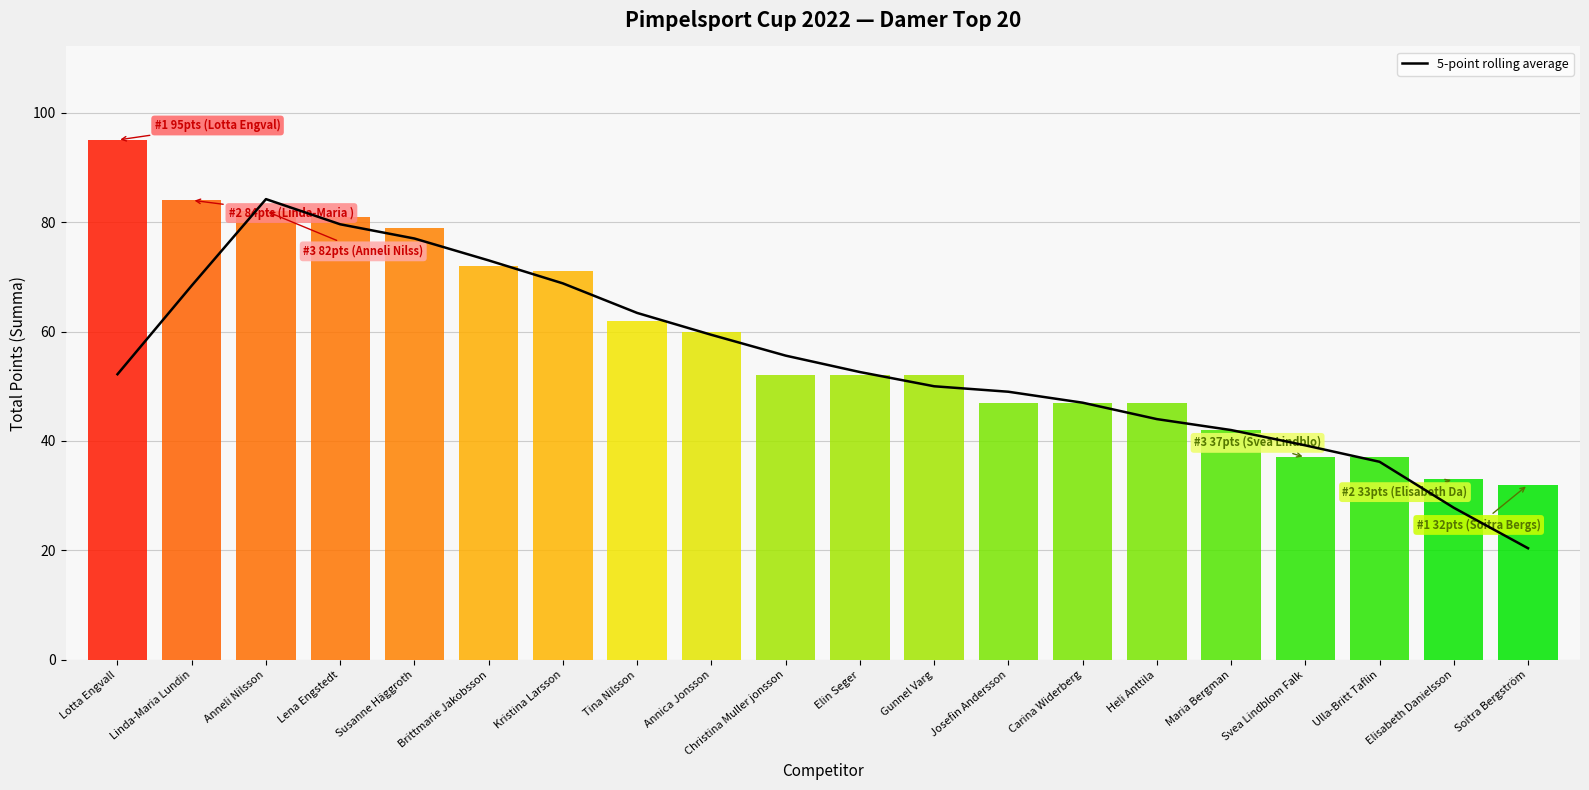

How many lines are shown in the chart?

1